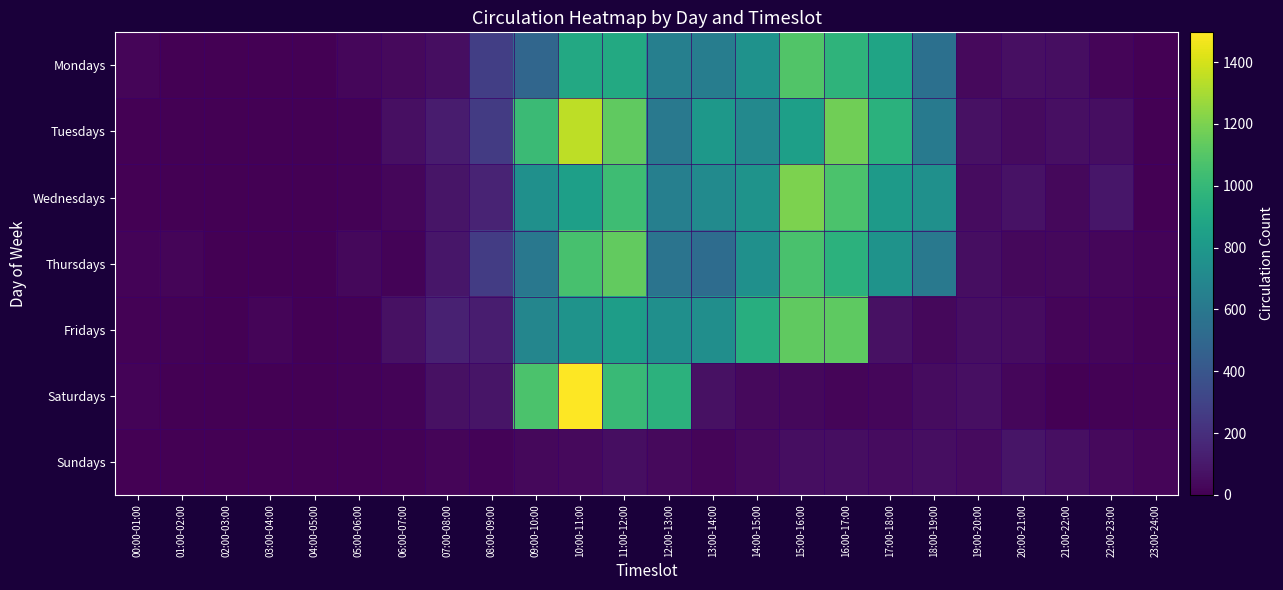

Reading right to left, what are all the values shown in this chart?

Mondays: 23:00-24:00=2	22:00-23:00=18	21:00-22:00=56	20:00-21:00=61	19:00-20:00=40	18:00-19:00=551	17:00-18:00=876	16:00-17:00=972	15:00-16:00=1090	14:00-15:00=764	13:00-14:00=634	12:00-13:00=647	11:00-12:00=909	10:00-11:00=901	09:00-10:00=496	08:00-09:00=276	07:00-08:00=54	06:00-07:00=38	05:00-06:00=26	04:00-05:00=0	03:00-04:00=1	02:00-03:00=0	01:00-02:00=0	00:00-01:00=19
Tuesdays: 23:00-24:00=5	22:00-23:00=57	21:00-22:00=61	20:00-21:00=41	19:00-20:00=67	18:00-19:00=618	17:00-18:00=957	16:00-17:00=1169	15:00-16:00=843	14:00-15:00=706	13:00-14:00=800	12:00-13:00=604	11:00-12:00=1133	10:00-11:00=1349	09:00-10:00=1017	08:00-09:00=258	07:00-08:00=115	06:00-07:00=60	05:00-06:00=9	04:00-05:00=0	03:00-04:00=2	02:00-03:00=1	01:00-02:00=3	00:00-01:00=1
Wednesdays: 23:00-24:00=4	22:00-23:00=92	21:00-22:00=32	20:00-21:00=74	19:00-20:00=50	18:00-19:00=752	17:00-18:00=815	16:00-17:00=1074	15:00-16:00=1202	14:00-15:00=768	13:00-14:00=714	12:00-13:00=646	11:00-12:00=1033	10:00-11:00=846	09:00-10:00=752	08:00-09:00=150	07:00-08:00=83	06:00-07:00=27	05:00-06:00=8	04:00-05:00=1	03:00-04:00=0	02:00-03:00=2	01:00-02:00=0	00:00-01:00=5
Thursdays: 23:00-24:00=12	22:00-23:00=24	21:00-22:00=31	20:00-21:00=34	19:00-20:00=58	18:00-19:00=605	17:00-18:00=766	16:00-17:00=963	15:00-16:00=1067	14:00-15:00=753	13:00-14:00=527	12:00-13:00=578	11:00-12:00=1138	10:00-11:00=1061	09:00-10:00=601	08:00-09:00=266	07:00-08:00=91	06:00-07:00=15	05:00-06:00=31	04:00-05:00=1	03:00-04:00=3	02:00-03:00=0	01:00-02:00=22	00:00-01:00=13
Fridays: 23:00-24:00=6	22:00-23:00=20	21:00-22:00=18	20:00-21:00=50	19:00-20:00=53	18:00-19:00=32	17:00-18:00=66	16:00-17:00=1125	15:00-16:00=1133	14:00-15:00=940	13:00-14:00=741	12:00-13:00=743	11:00-12:00=834	10:00-11:00=768	09:00-10:00=684	08:00-09:00=121	07:00-08:00=140	06:00-07:00=66	05:00-06:00=7	04:00-05:00=0	03:00-04:00=19	02:00-03:00=0	01:00-02:00=6	00:00-01:00=10
Saturdays: 23:00-24:00=9	22:00-23:00=9	21:00-22:00=1	20:00-21:00=26	19:00-20:00=61	18:00-19:00=49	17:00-18:00=24	16:00-17:00=20	15:00-16:00=34	14:00-15:00=38	13:00-14:00=70	12:00-13:00=964	11:00-12:00=1014	10:00-11:00=1496	09:00-10:00=1072	08:00-09:00=86	07:00-08:00=70	06:00-07:00=15	05:00-06:00=7	04:00-05:00=5	03:00-04:00=0	02:00-03:00=0	01:00-02:00=2	00:00-01:00=16
Sundays: 23:00-24:00=18	22:00-23:00=37	21:00-22:00=61	20:00-21:00=86	19:00-20:00=45	18:00-19:00=53	17:00-18:00=48	16:00-17:00=57	15:00-16:00=56	14:00-15:00=38	13:00-14:00=21	12:00-13:00=39	11:00-12:00=53	10:00-11:00=39	09:00-10:00=33	08:00-09:00=12	07:00-08:00=20	06:00-07:00=7	05:00-06:00=2	04:00-05:00=0	03:00-04:00=0	02:00-03:00=0	01:00-02:00=0	00:00-01:00=5